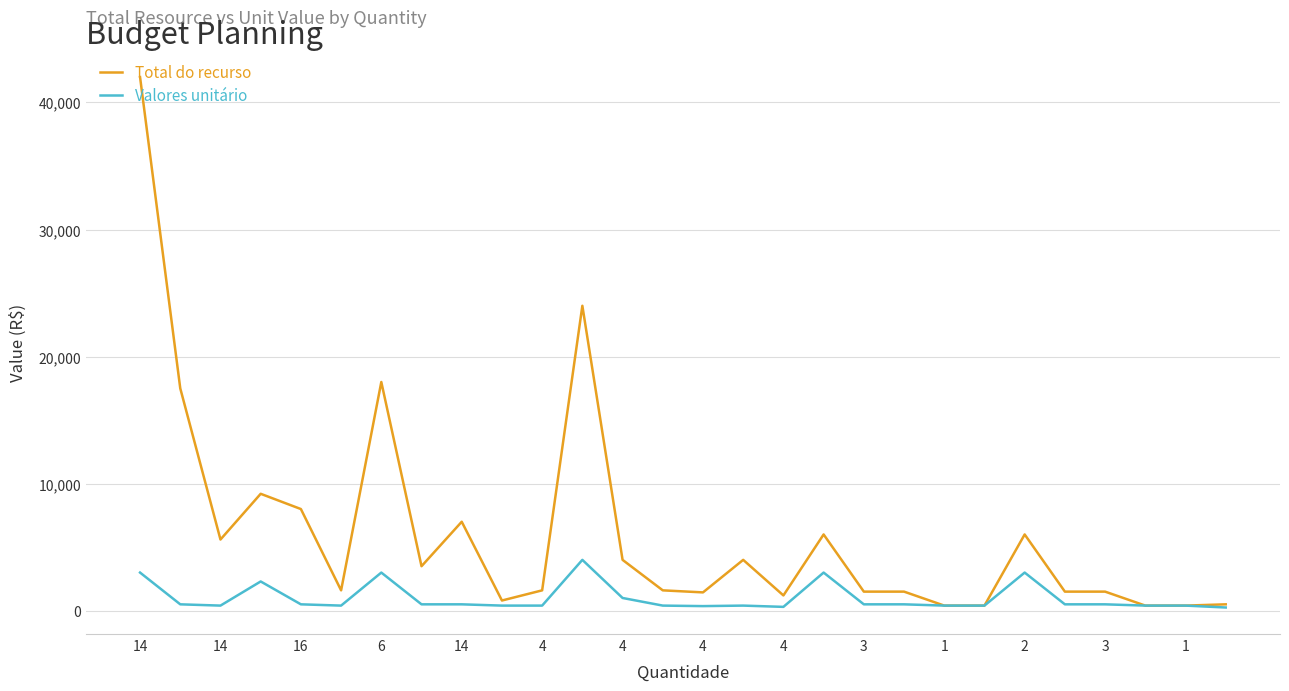

What is the average value of the Valores unitário series?

1008